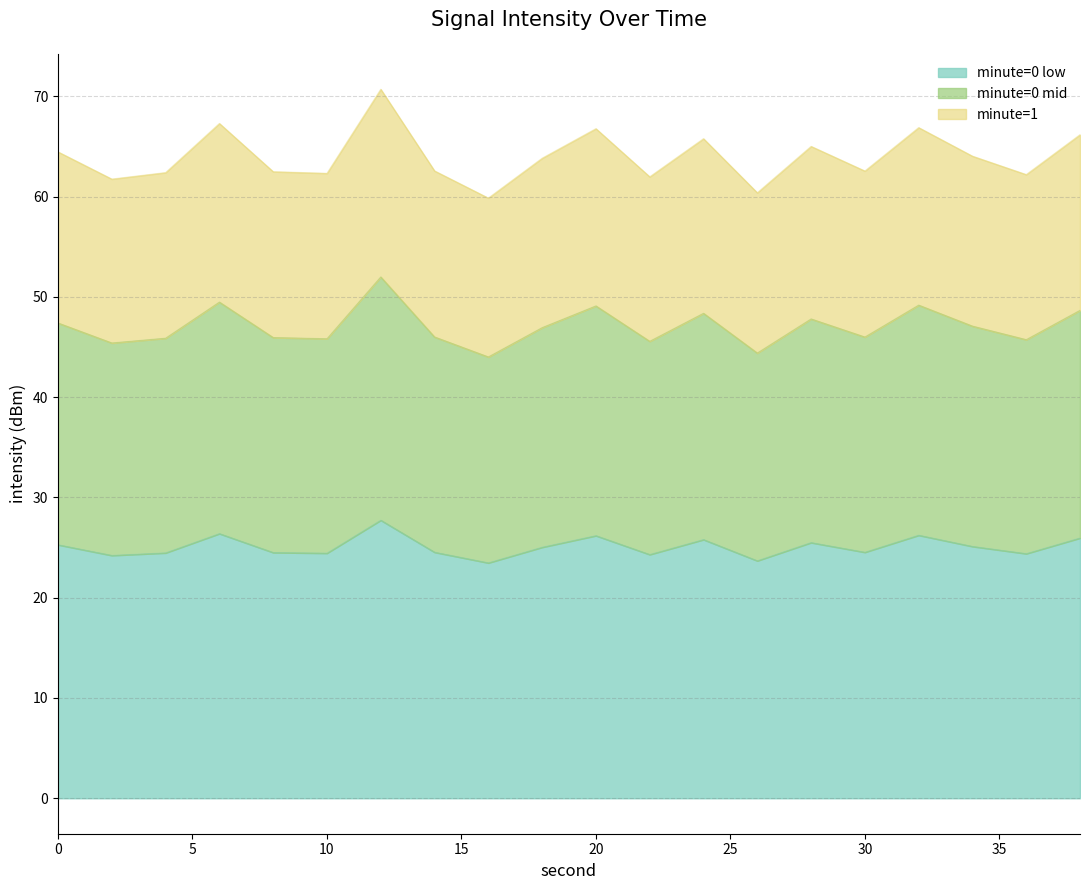

How many lines are shown in the chart?

3